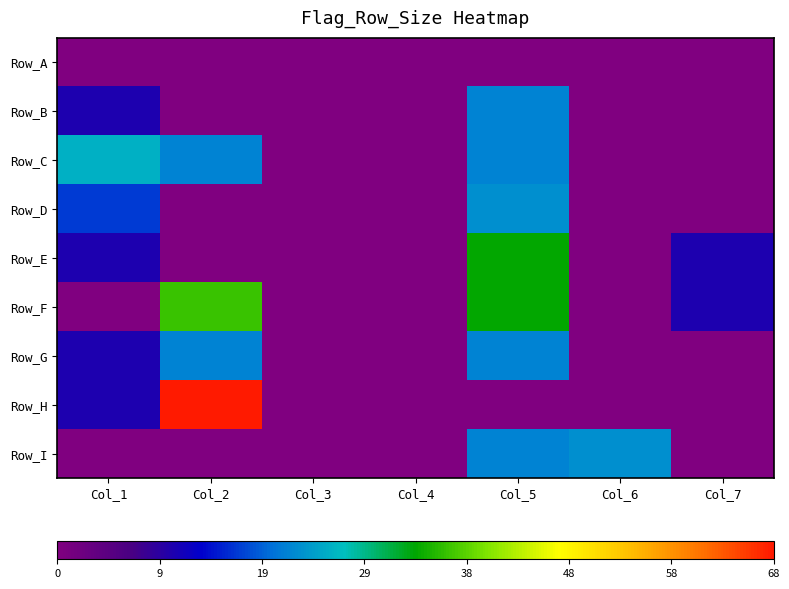

What is the spread (max minus min) of values at Col_2?

68